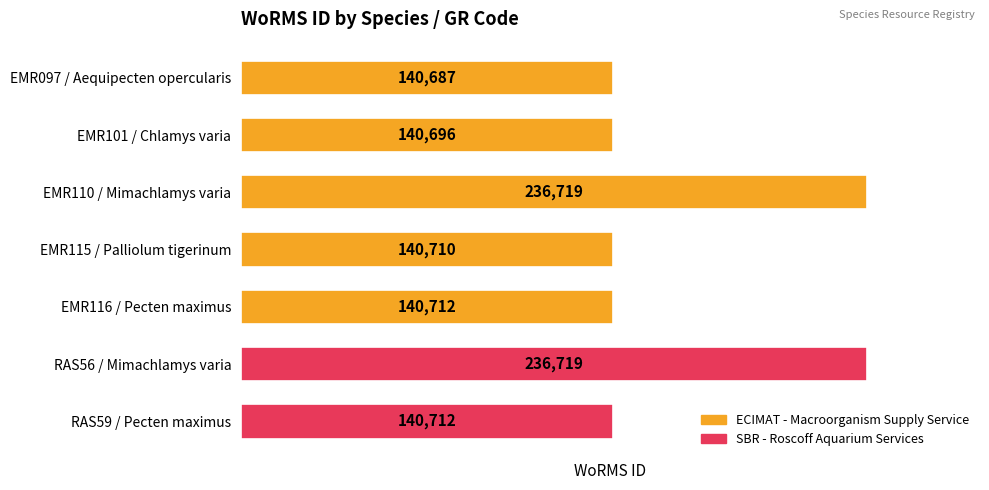

What is the minimum value shown in the chart?

140687